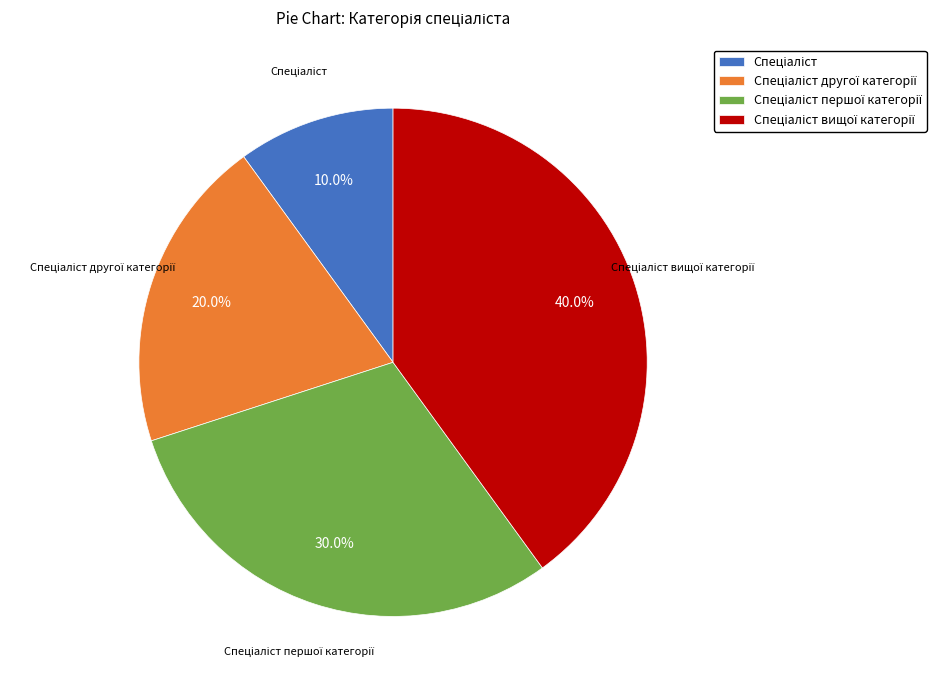

How many slices are in this pie chart?

4